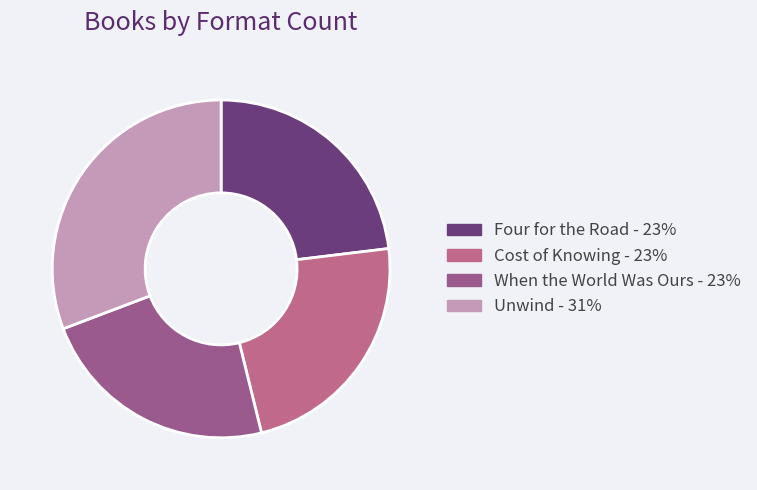

Do Four for the Road and Cost of Knowing together represent more than half of the pie?

No